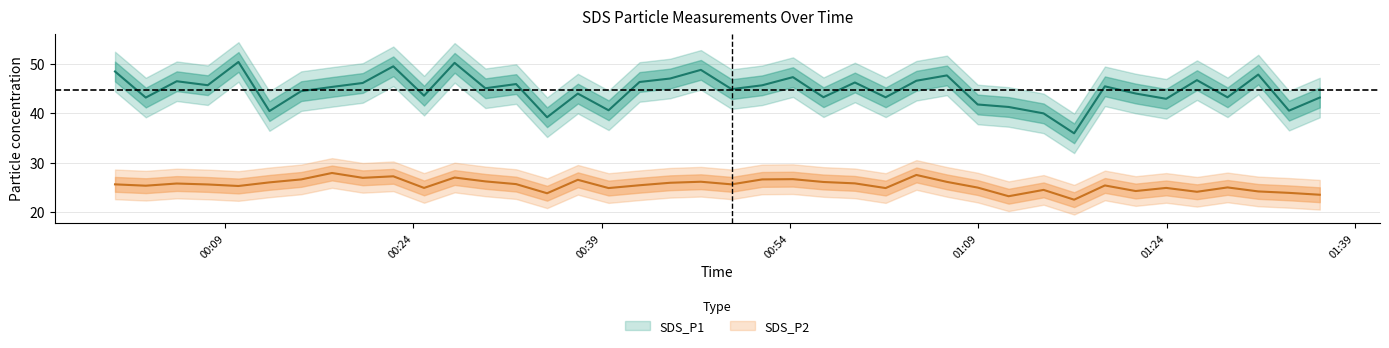

What are all the series names shown in the legend?

SDS_P1, SDS_P2